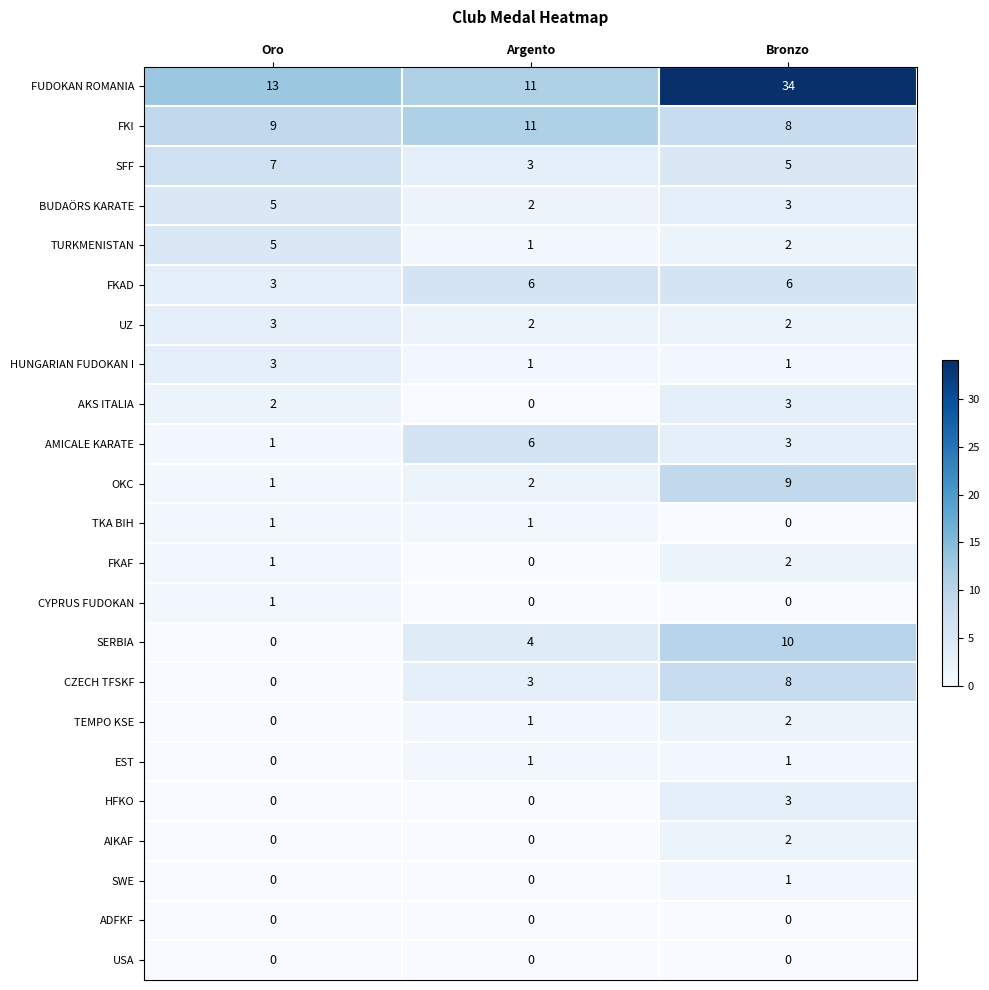

At how many categories does at least one series exceed 4?

3